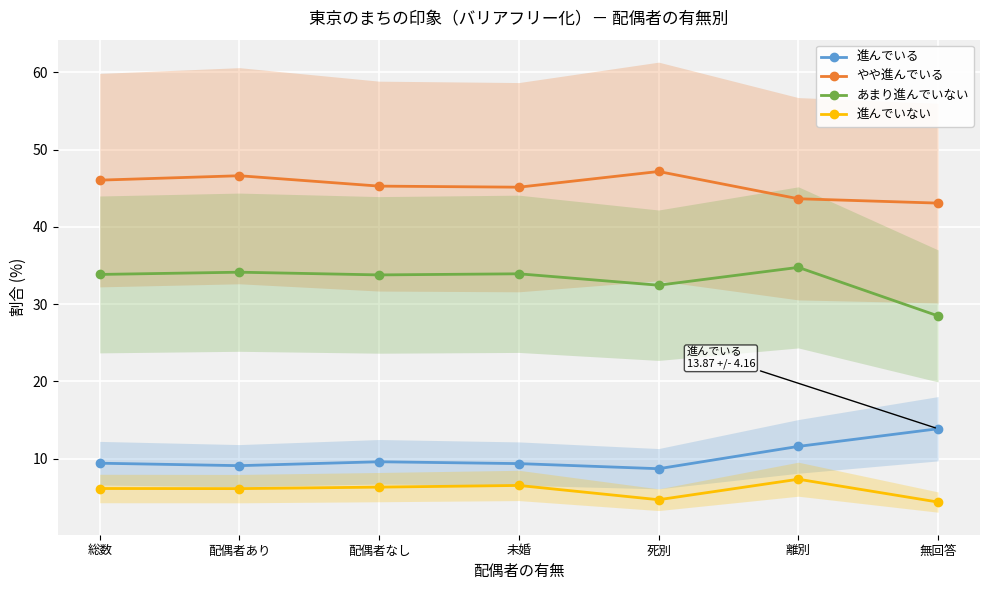

True or false: あまり進んでいない has a value of 9.7 at 総数.

False